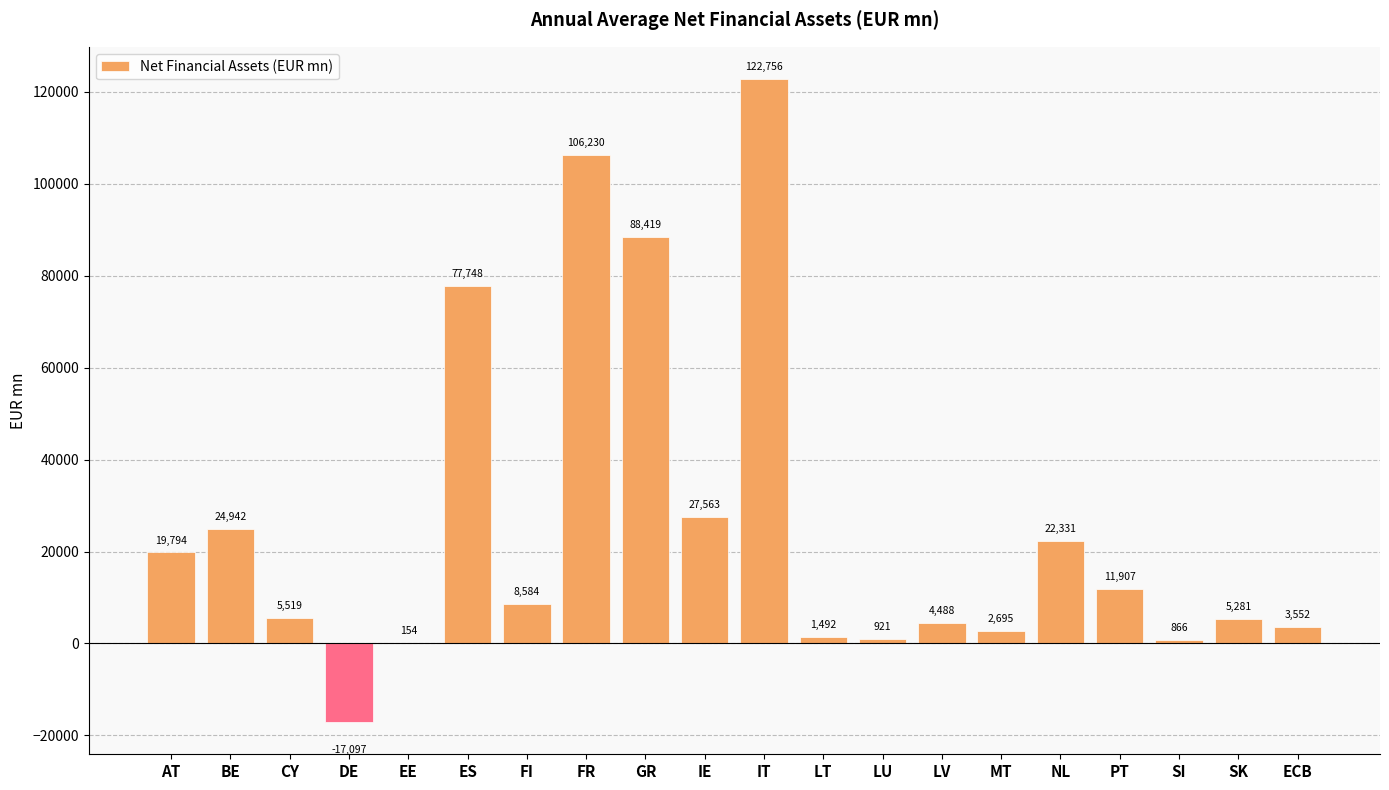

Are the bars horizontal?

No